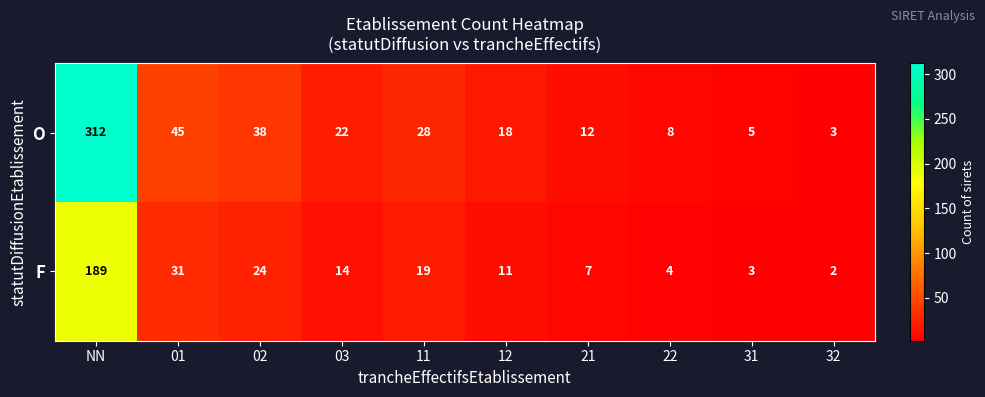

Which series has the largest total across all categories?

O